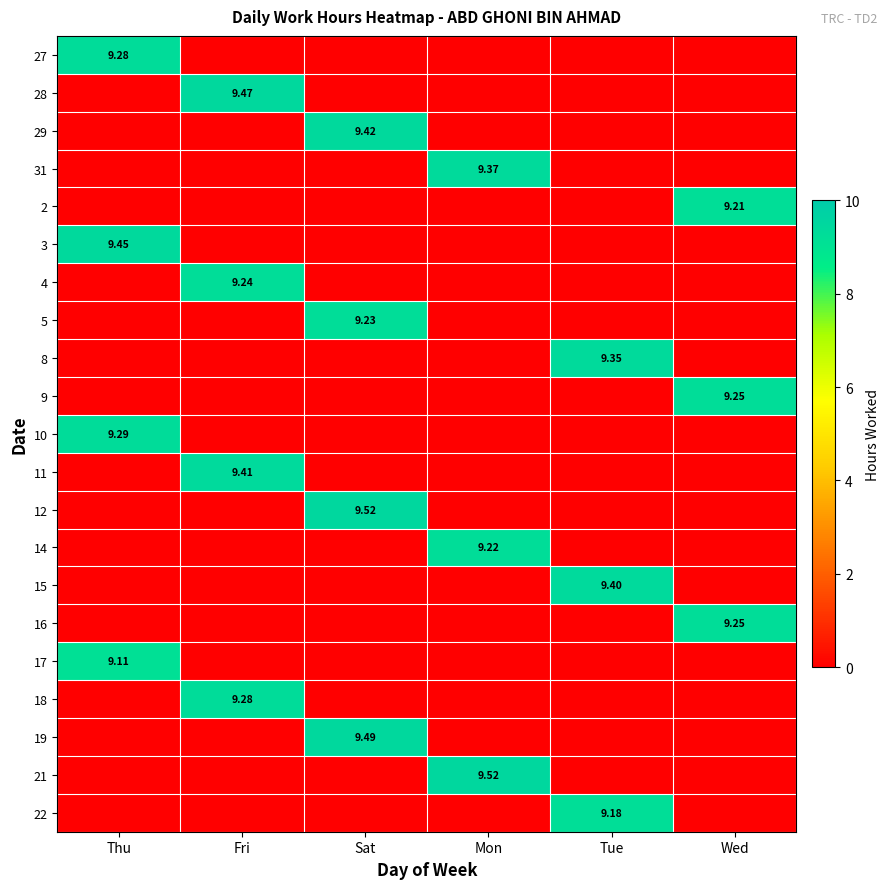

What is the difference between the maximum and minimum values in the 27 series?

9.3